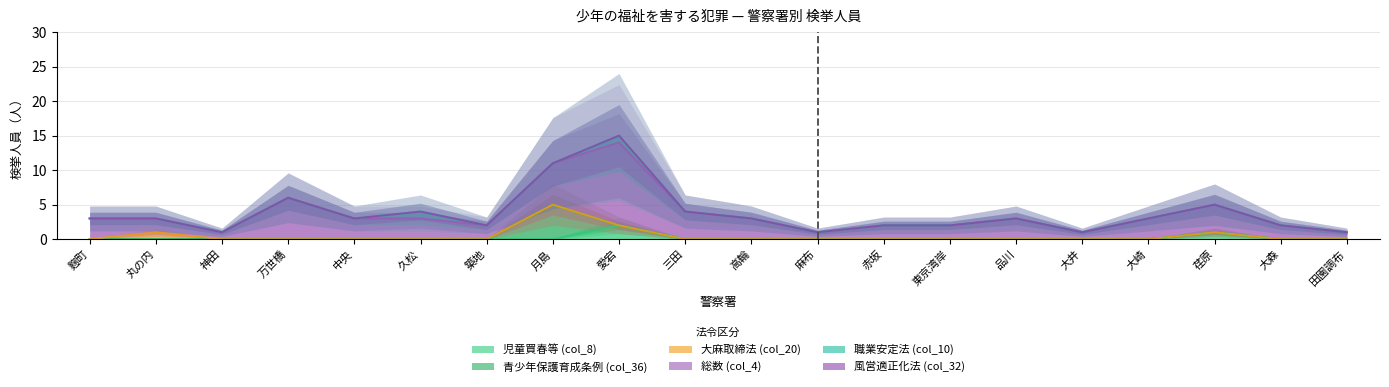

At which category does the chart reach its minimum across all series?

麴町